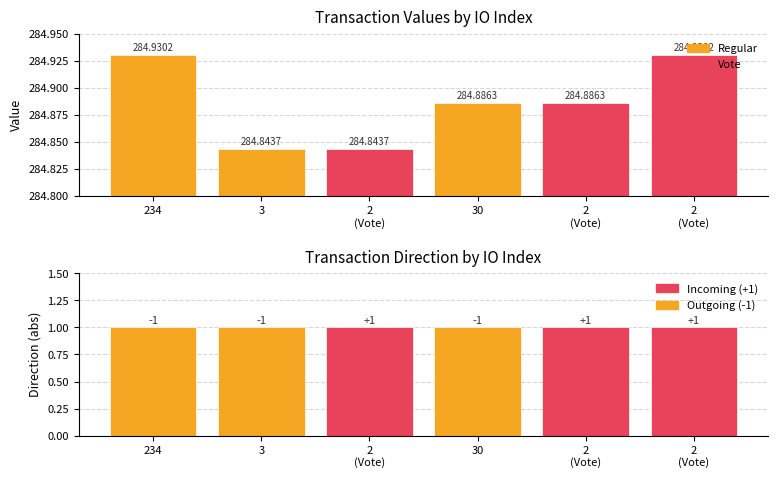

Which series has the largest range (max minus min)?

value